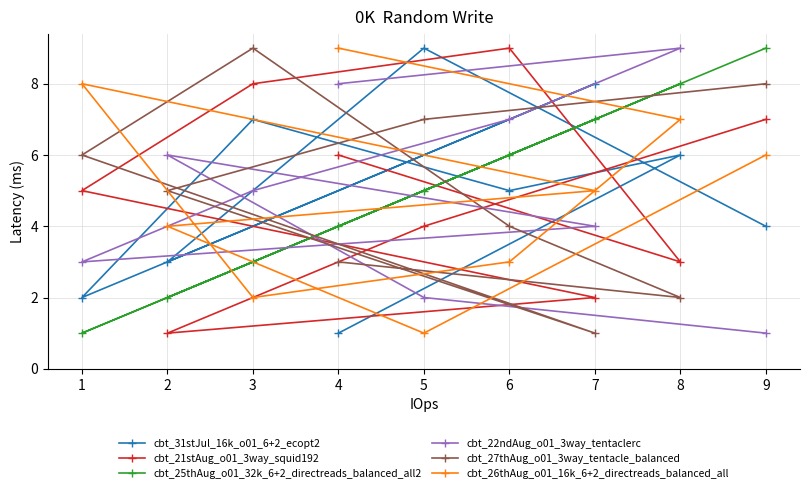

Reading left to right, extract all data points from this chart.

cbt_31stJul_16k_o01_6+2_ecopt2: 1=2	2=3	3=7	4=1	5=9	6=5	7=8	8=6	9=4
cbt_21stAug_o01_3way_squid192: 1=5	2=1	3=8	4=6	5=4	6=9	7=2	8=3	9=7
cbt_25thAug_o01_32k_6+2_directreads_balanced_all2: 1=1	2=2	3=3	4=4	5=5	6=6	7=7	8=8	9=9
cbt_22ndAug_o01_3way_tentaclerc: 1=3	2=6	3=5	4=8	5=2	6=7	7=4	8=9	9=1
cbt_27thAug_o01_3way_tentacle_balanced: 1=6	2=5	3=9	4=3	5=7	6=4	7=1	8=2	9=8
cbt_26thAug_o01_16k_6+2_directreads_balanced_all: 1=8	2=4	3=2	4=9	5=1	6=3	7=5	8=7	9=6